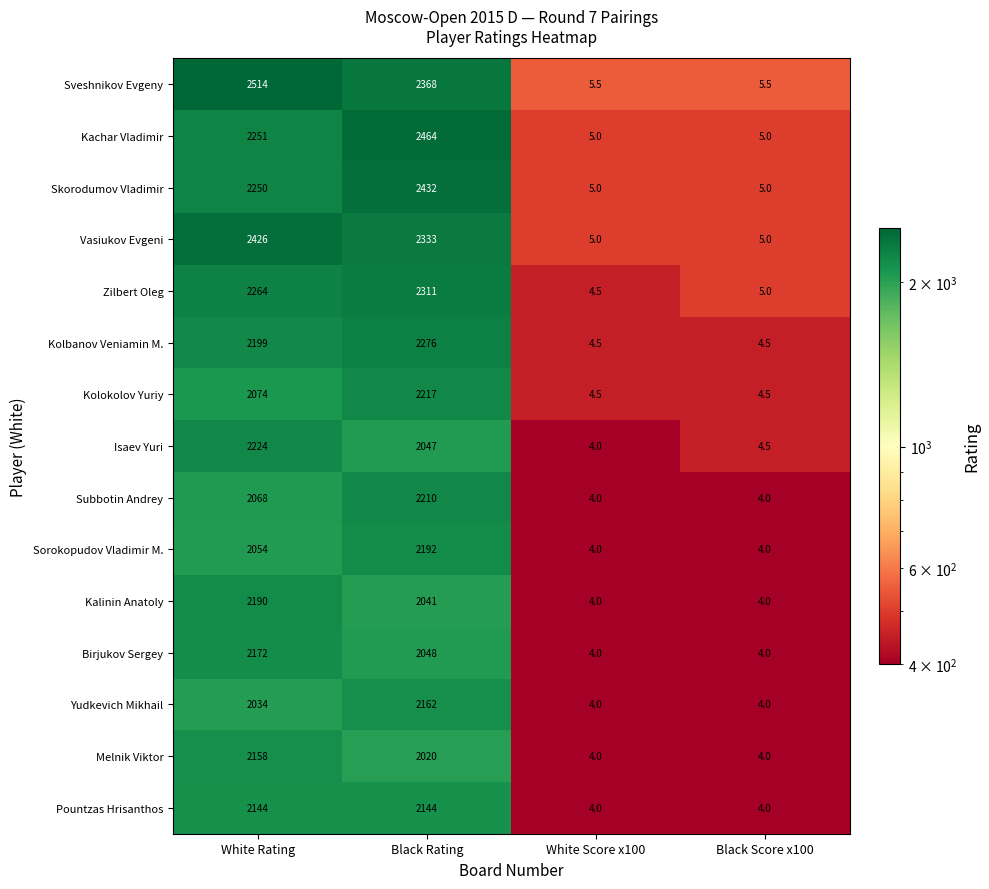

What is the sum of all Birjukov Sergey values?

4228.0